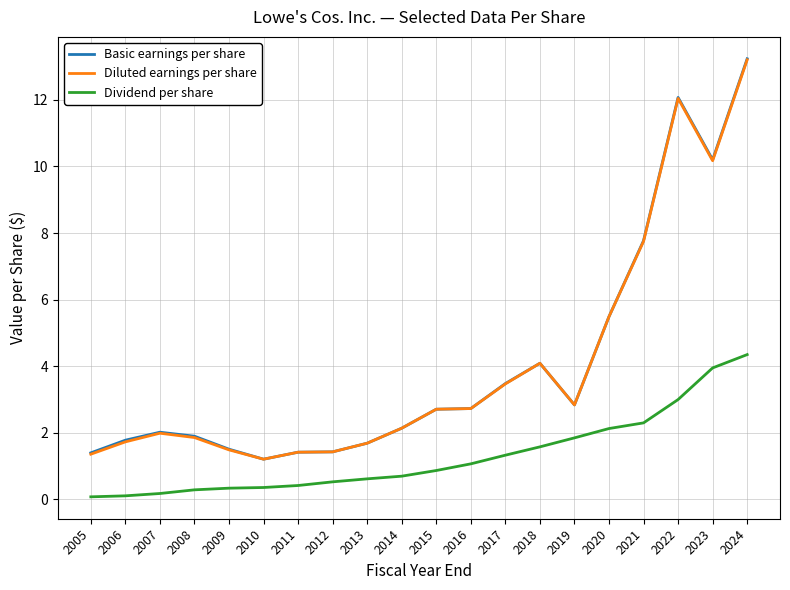

True or false: Diluted earnings per share has a value of 1.4 at 2012.

True